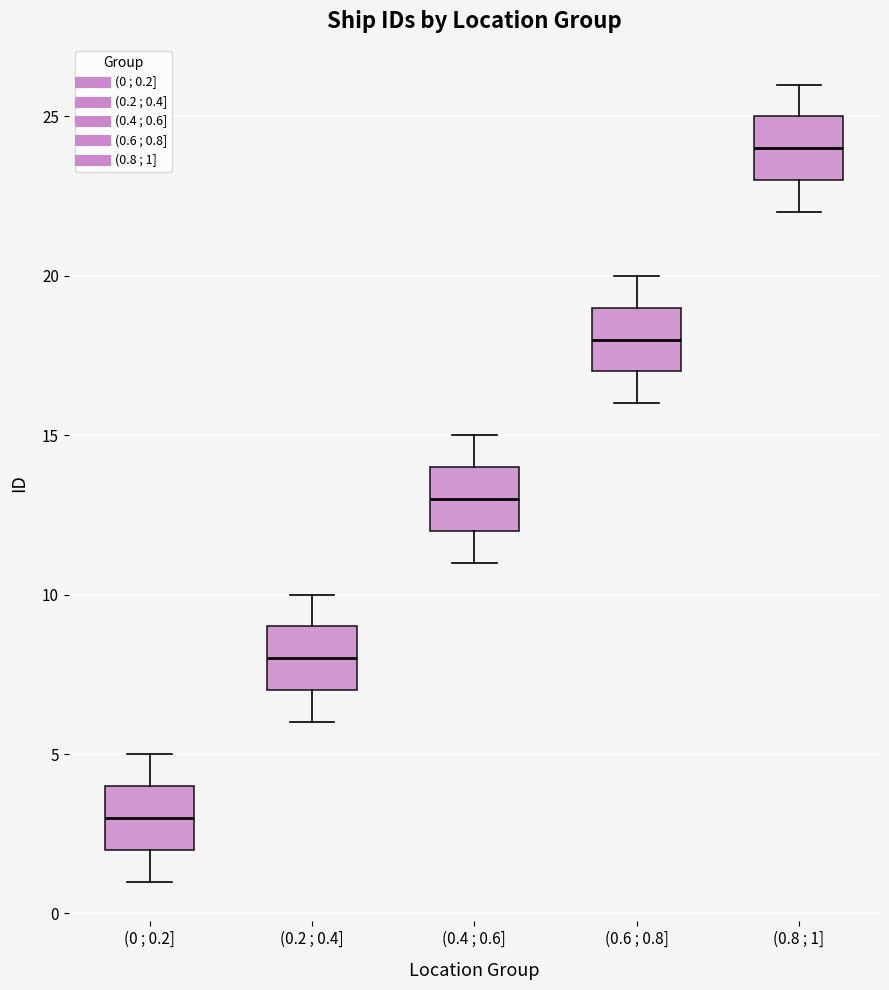

Reading left to right, transcribe this box plot: for each box, give where its median line is, the range the box spans, and where its two whiskers end, as read against the y-axis. The values are not printed on the chart, so give them approximately, as read against the axis.

(0 ; 0.2]: median 3, box 2 to 4, whiskers 1 to 5
(0.2 ; 0.4]: median 8, box 7 to 9, whiskers 6 to 10
(0.4 ; 0.6]: median 13, box 12 to 14, whiskers 11 to 15
(0.6 ; 0.8]: median 18, box 17 to 19, whiskers 16 to 20
(0.8 ; 1]: median 24, box 23 to 25, whiskers 22 to 26